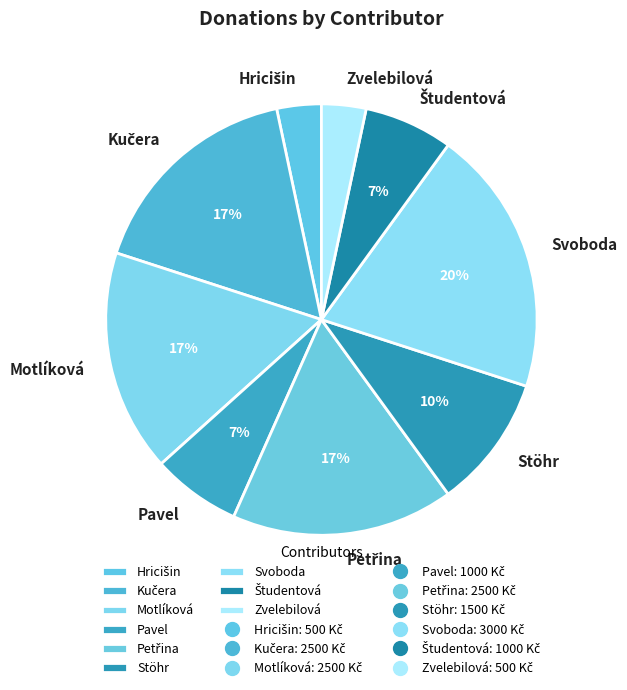

To the nearest percent, what percentage of the pie is Pavel?

7%